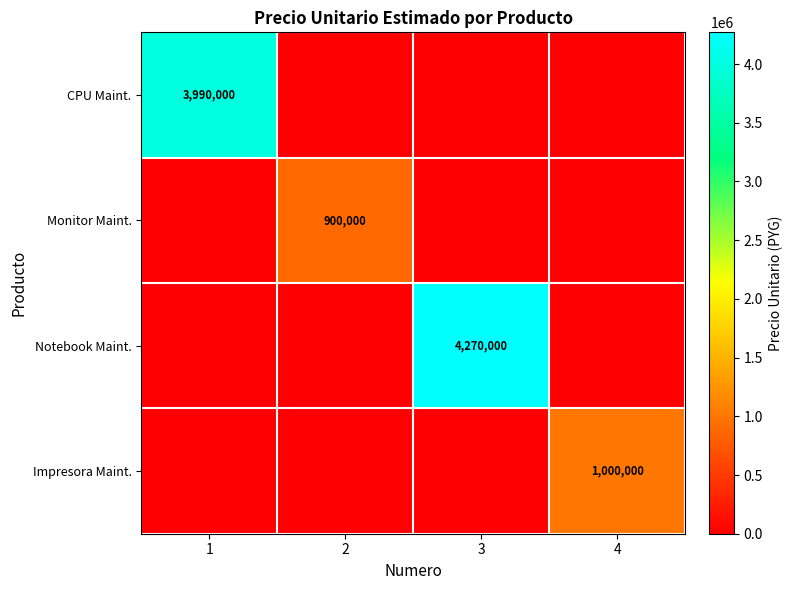

Is it true that Monitor Maint. equals 1570896 at 2?

False